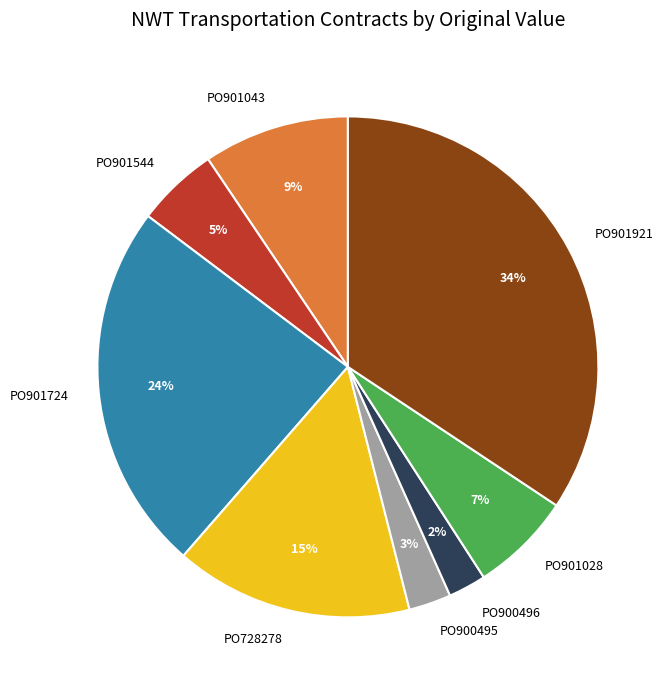

What is the ratio of the value at PO901043 to the value at PO901724?

0.4